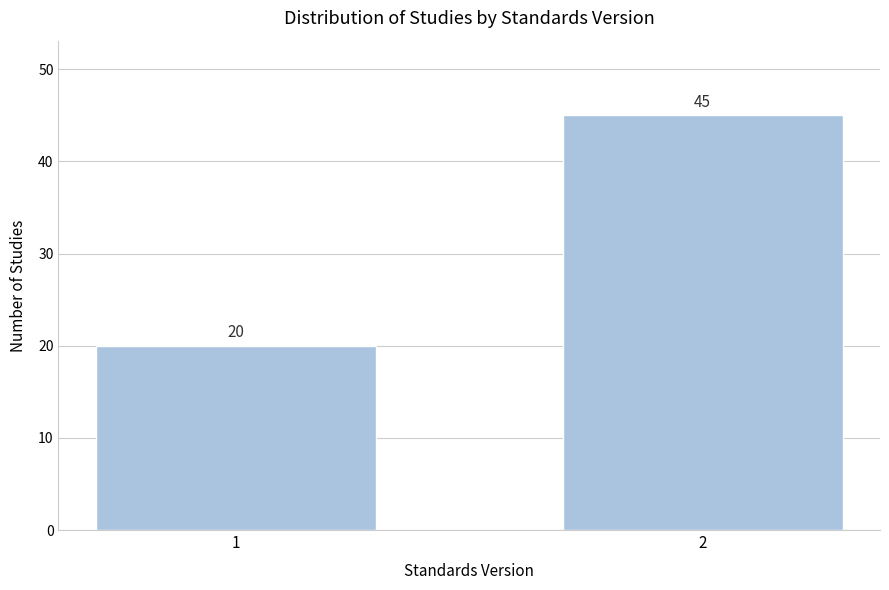

Reading left to right, transcribe all the data shown in this chart.

1=20	2=45